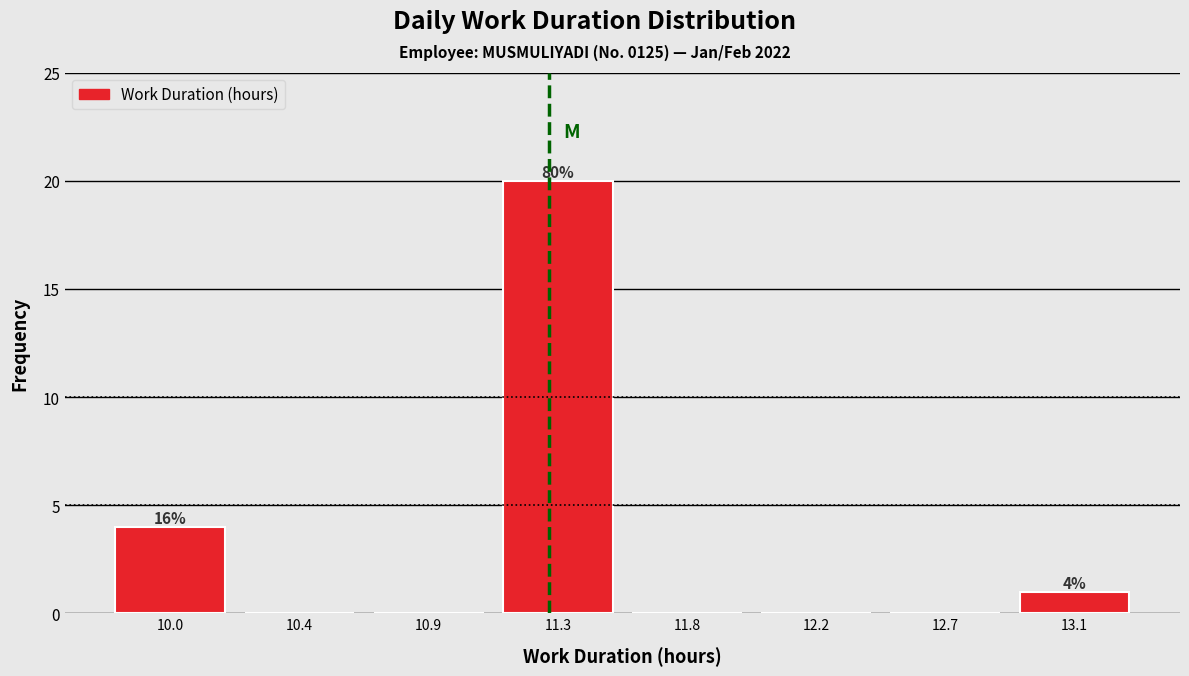

Reading right to left, extract all data points from this chart.

13.1=1	12.7=0	12.2=0	11.8=0	11.3=20	10.9=0	10.4=0	10.0=4